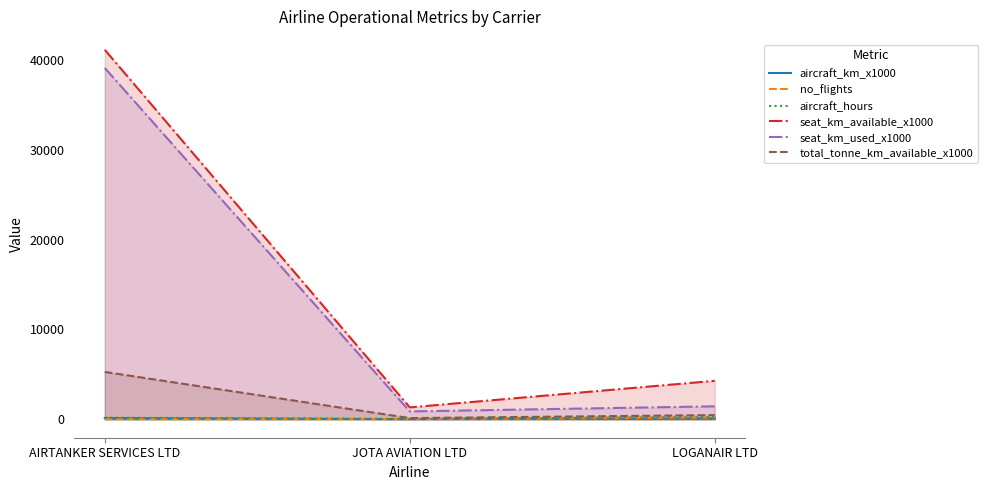

What is the highest value of the total_tonne_km_available_x1000 series?

5265.0